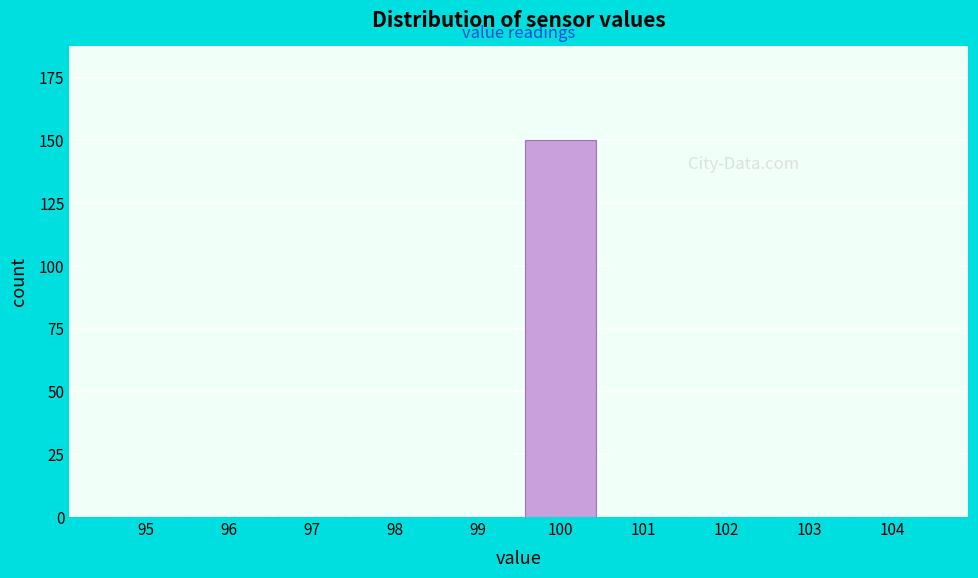

Reading left to right, list all the values displayed in this chart.

95=0	96=0	97=0	98=0	99=0	100=150	101=0	102=0	103=0	104=0